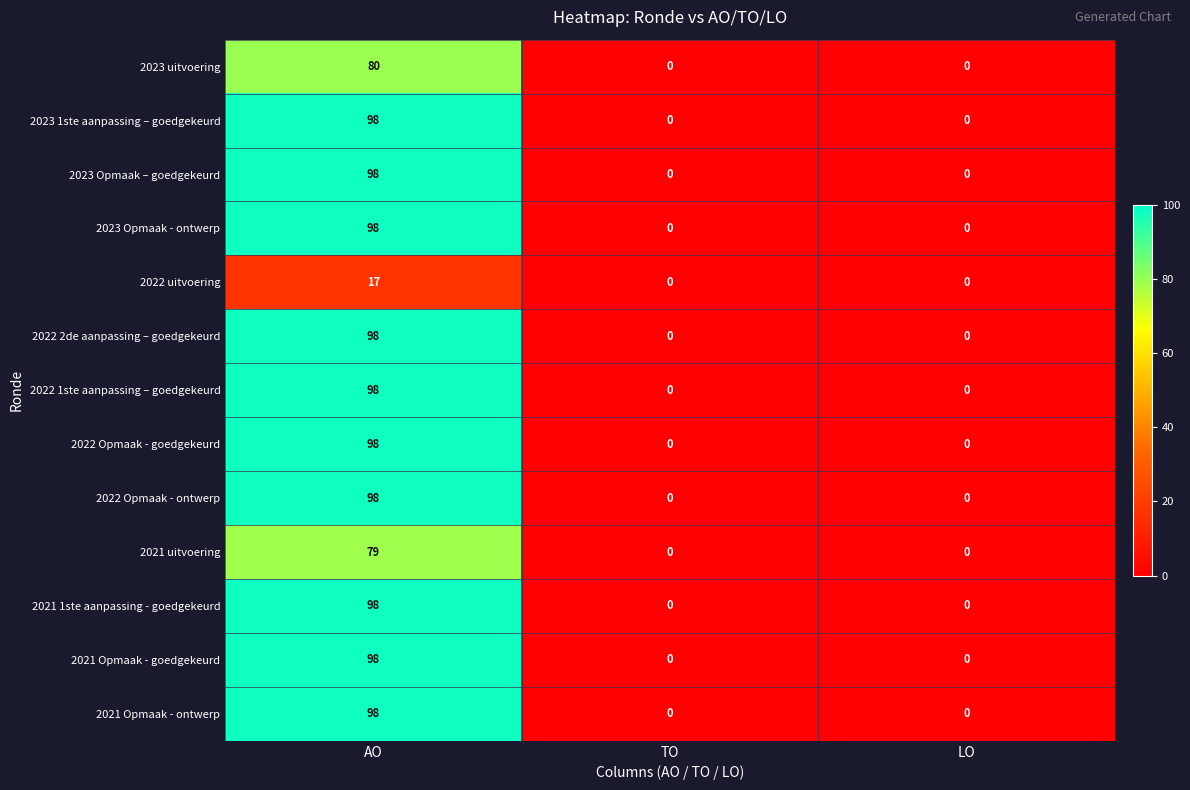

Which category has the highest value in the 2022 2de aanpassing – goedgekeurd series?

AO